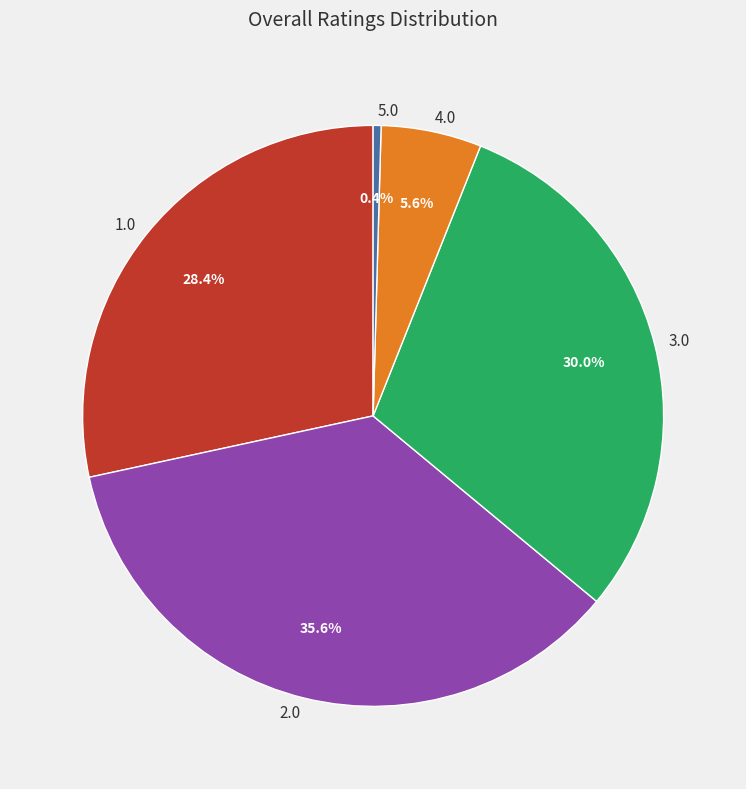

Rank the categories by value from highest to lowest.

2.0, 3.0, 1.0, 4.0, 5.0